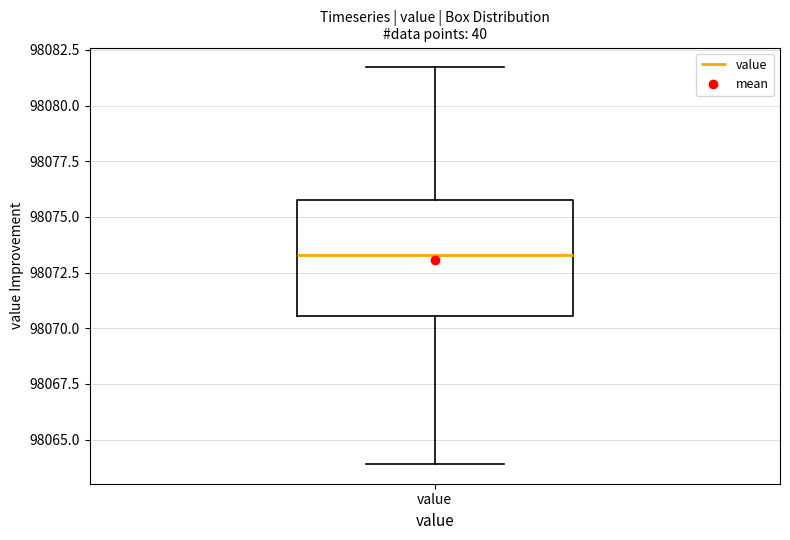

Where does the upper whisker of the box for value end on the y-axis? The values are not printed on the chart, so give them approximately, as read against the axis.

98081.5